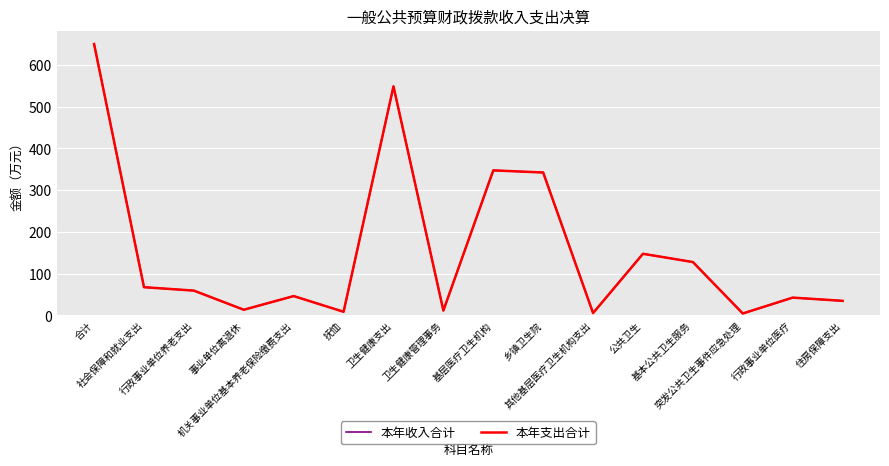

What is the average value of the 本年收入合计 series?

153.4